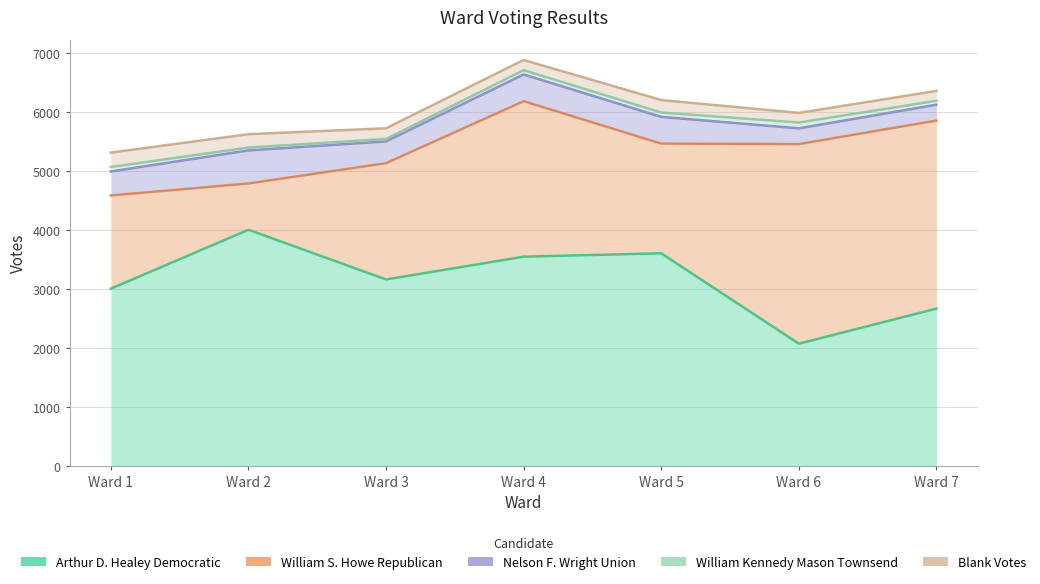

Reading right to left, list all the values displayed in this chart.

Arthur D. Healey Democratic: 2663	2069	3600	3543	3157	3999	3001
William S. Howe Republican: 5849	5450	5459	6177	5127	4783	4580
Nelson F. Wright Union: 6117	5717	5911	6629	5496	5343	4986
William Kennedy Mason Townsend: 6184	5815	5985	6703	5537	5392	5062
Blank Votes: 6351	5978	6196	6875	5718	5618	5306